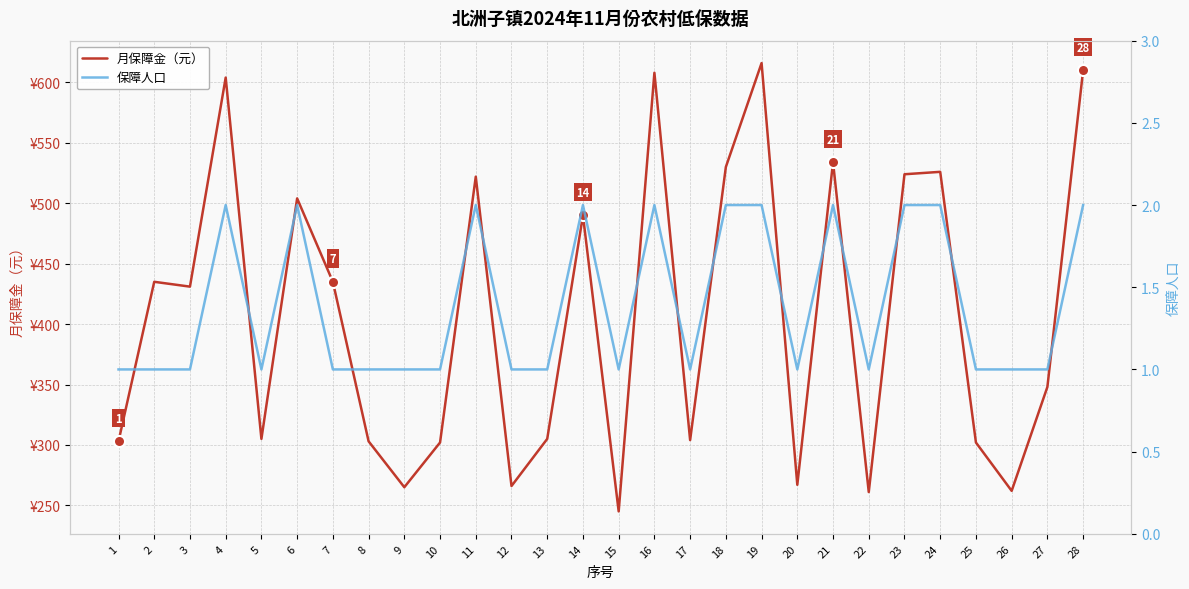

At which category does the chart reach its peak across all series?

19